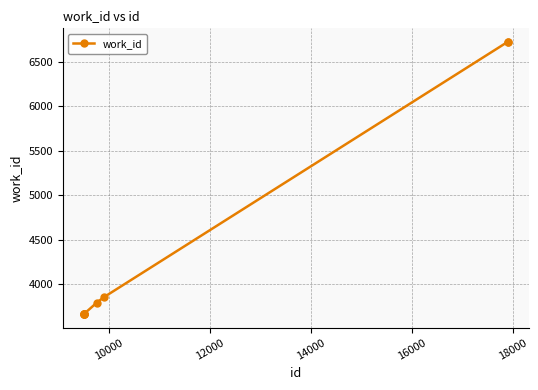

What is the minimum value shown in the chart?

3664